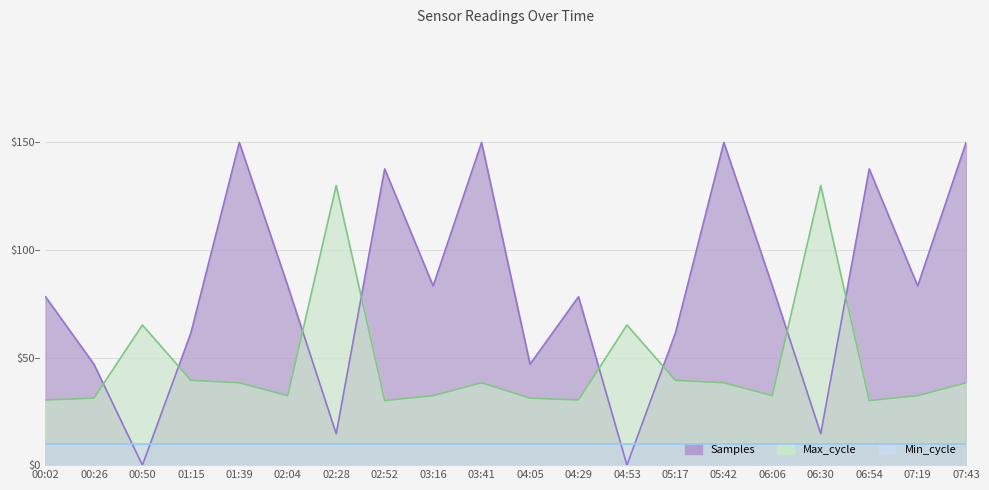

Which label corresponds to the smallest value in the chart?

00:50